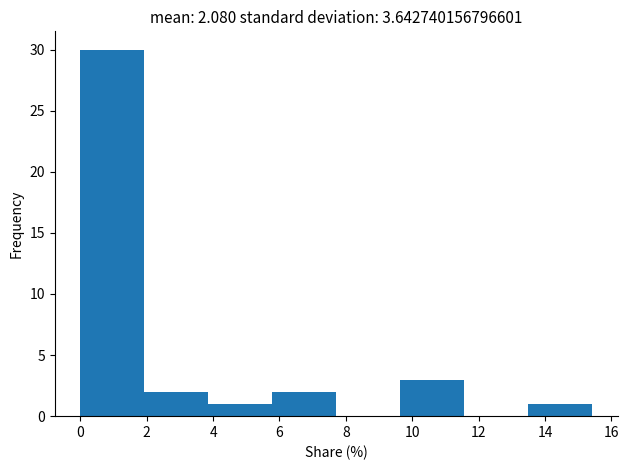

Reading left to right, list every bar in this chart as the range it spans on the x-axis followed by its height. Neither the bar edges nor the heights are printed on the chart, so give them approximately, as read against the axes.

0.0 to 2.0: 30
2.0 to 3.8: 2
3.8 to 5.8: 1
5.8 to 7.8: 2
7.8 to 9.6: 0
9.6 to 11.6: 3
11.6 to 13.4: 0
13.4 to 15.4: 1